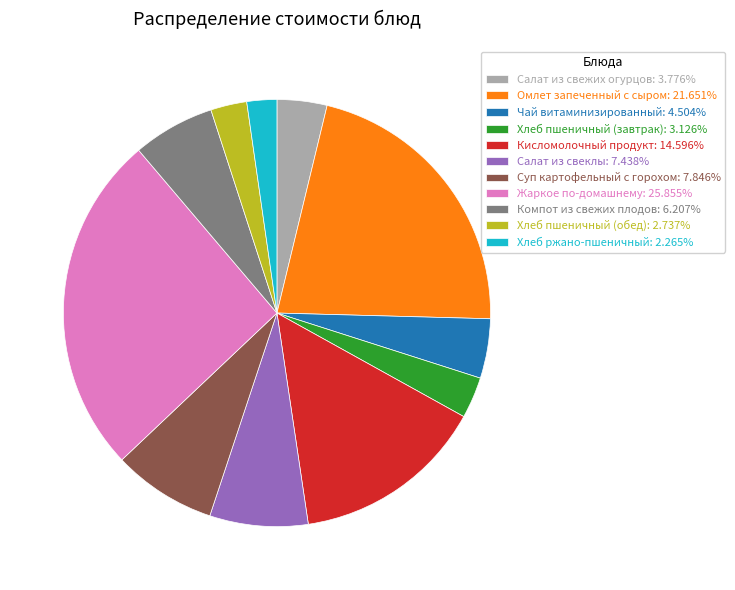

Is there any slice that represents more than half of the pie?

No